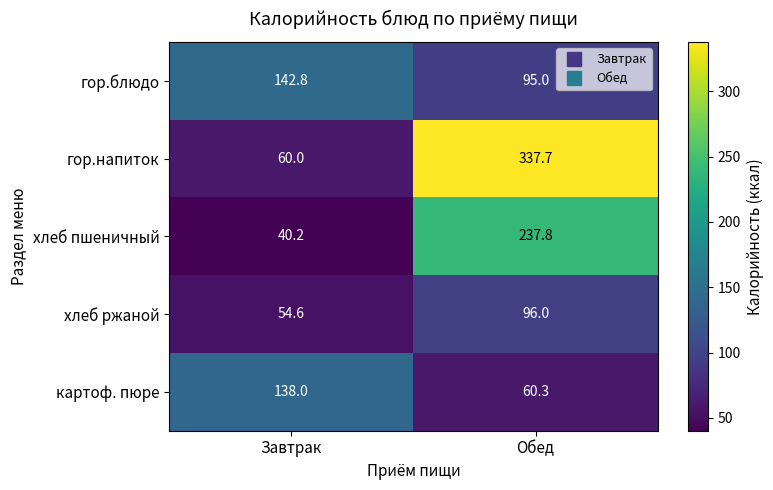

What is the minimum value shown in the chart?

40.2